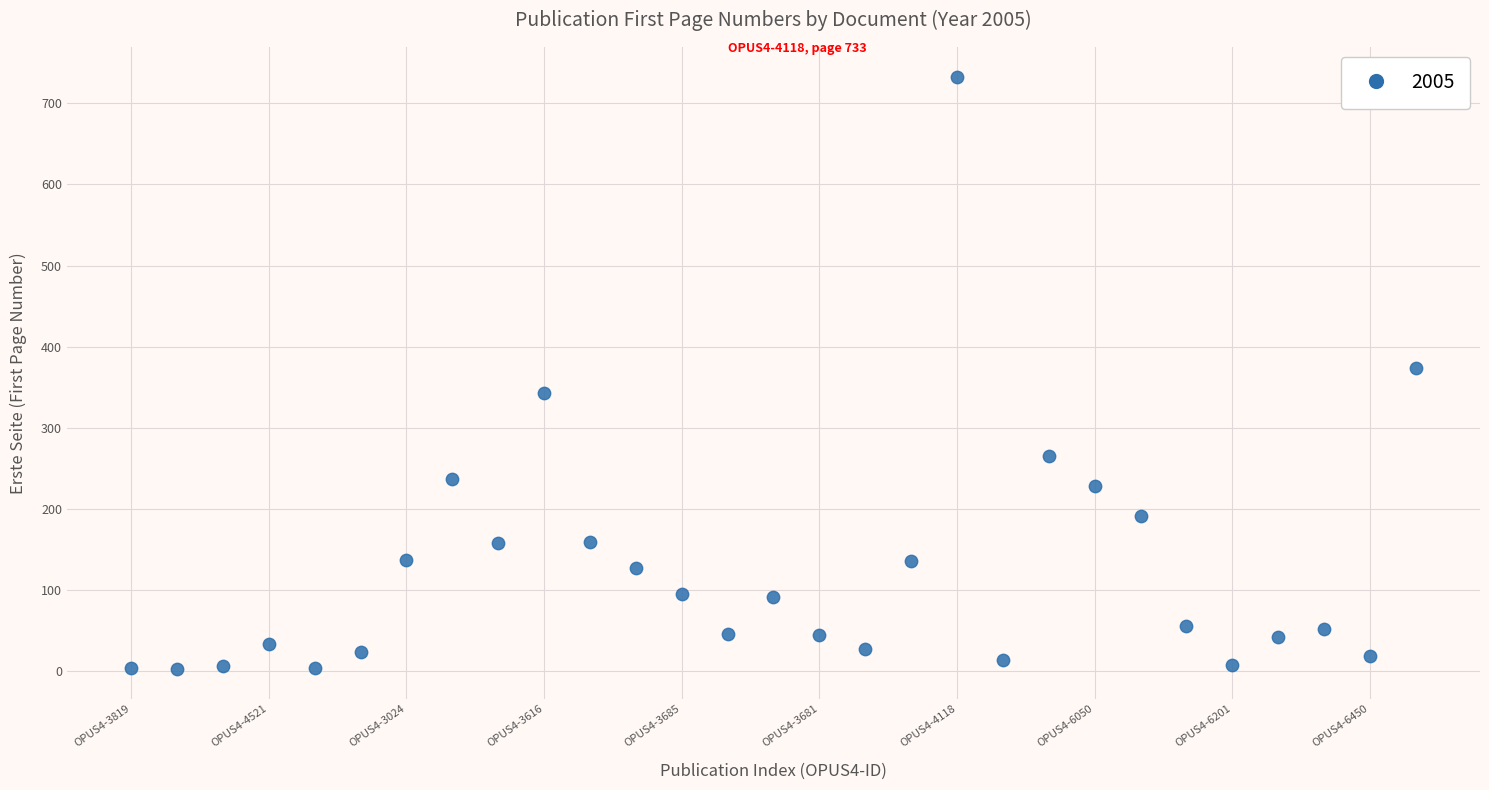

What is the range of Y values (max minus min)?

731